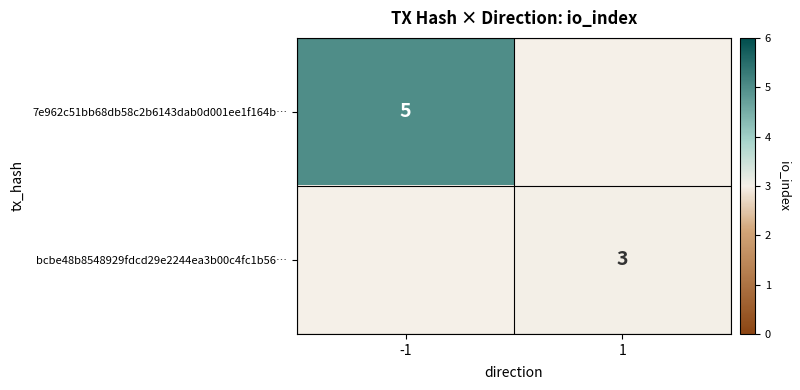

True or false: 7e962c51bb68db58c2b6143dab0d001ee1f164b… has a value of 1.5 at -1.

False